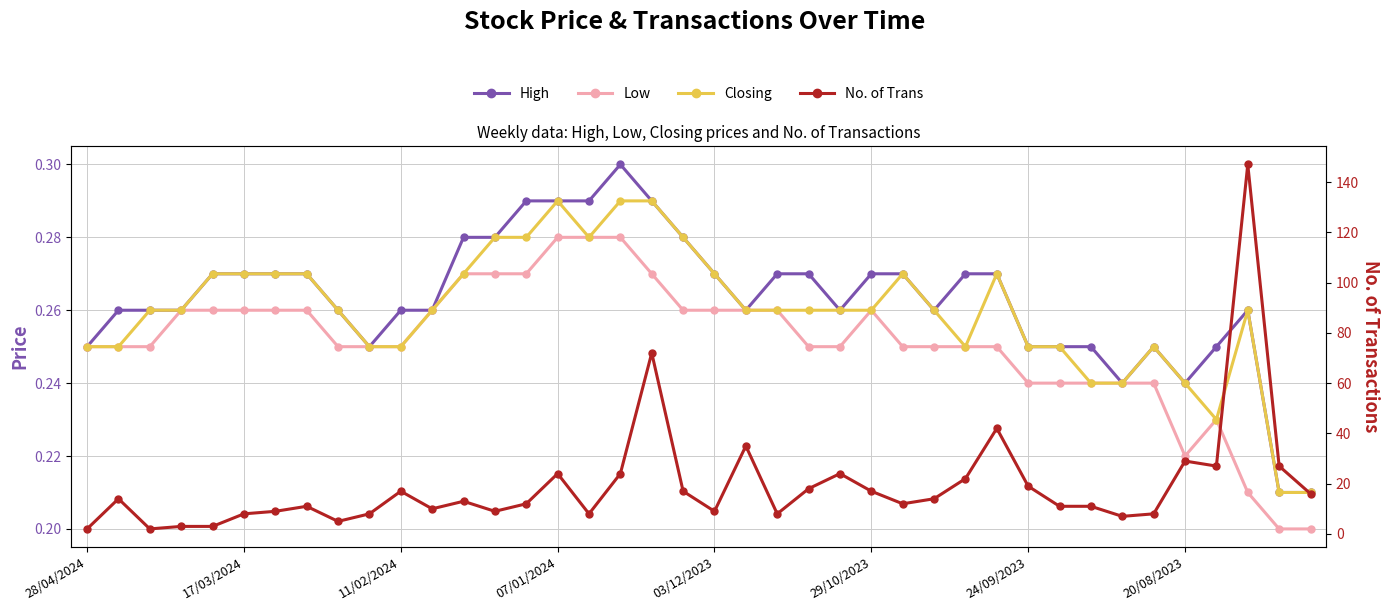

Is it true that Low equals 0.4 at 20/08/2023?

False